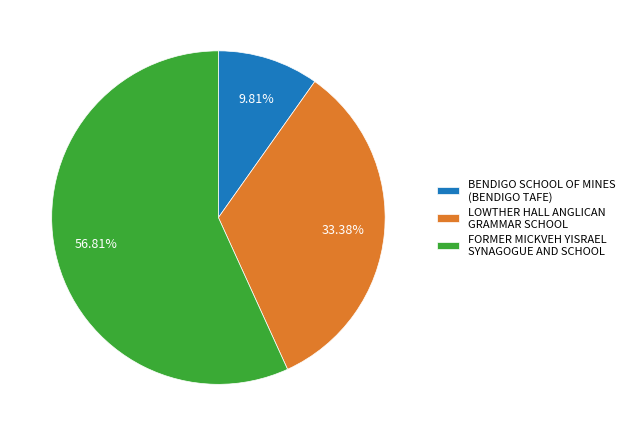

Count the number of slices in the pie.

3